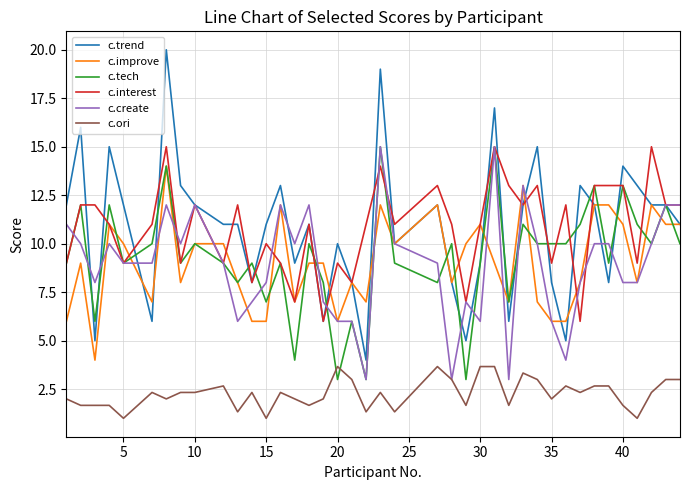

Which series has the widest spread of values?

c.trend